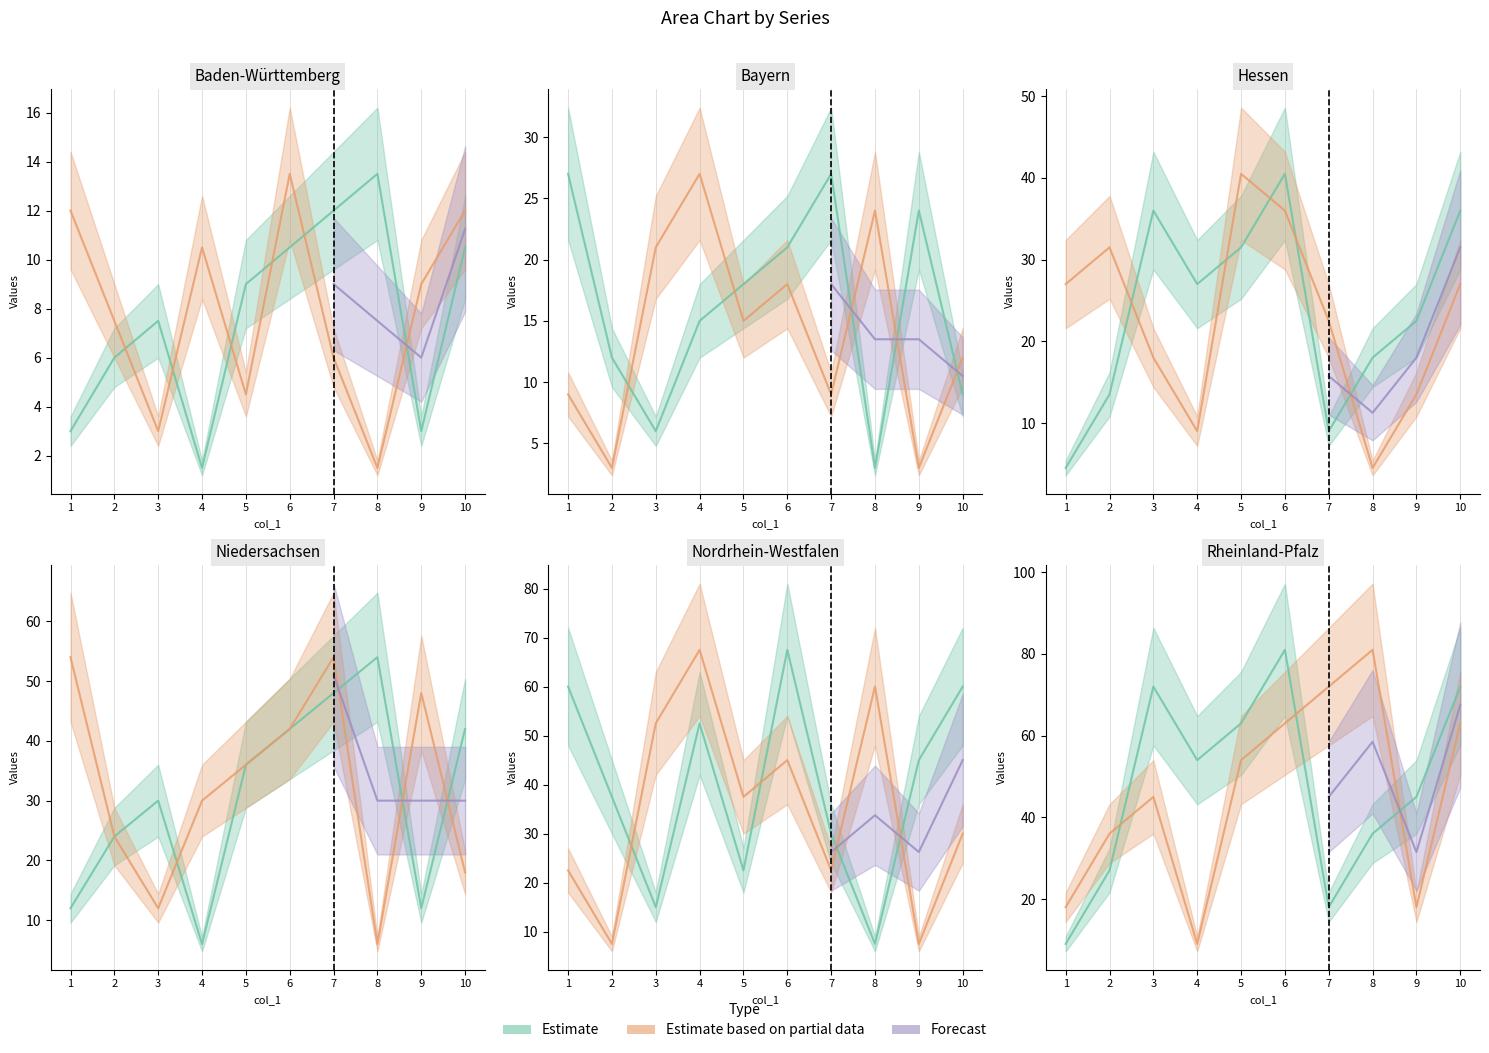

Which series changed the most between 2 and 5?

col_5